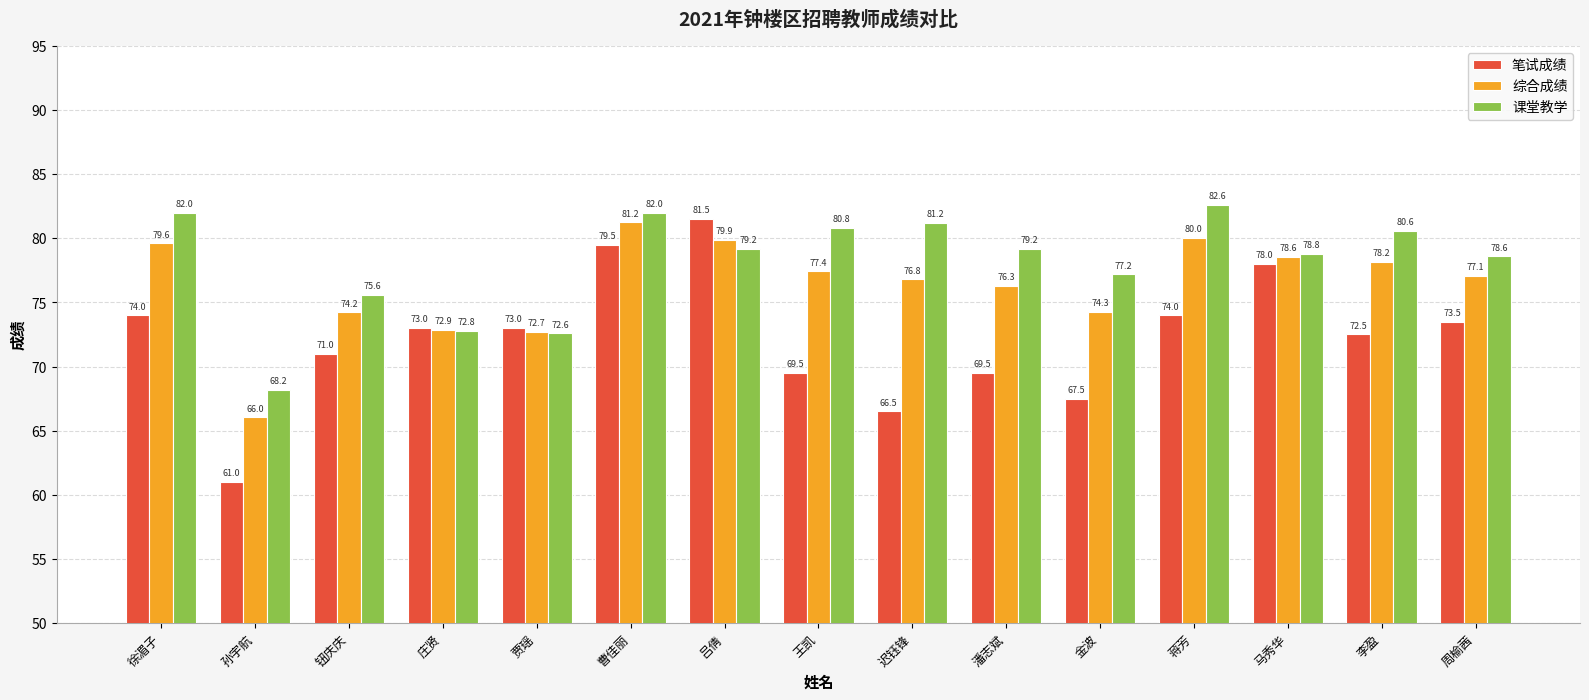

What is the label of the 14th bar from the right?

孙宇航